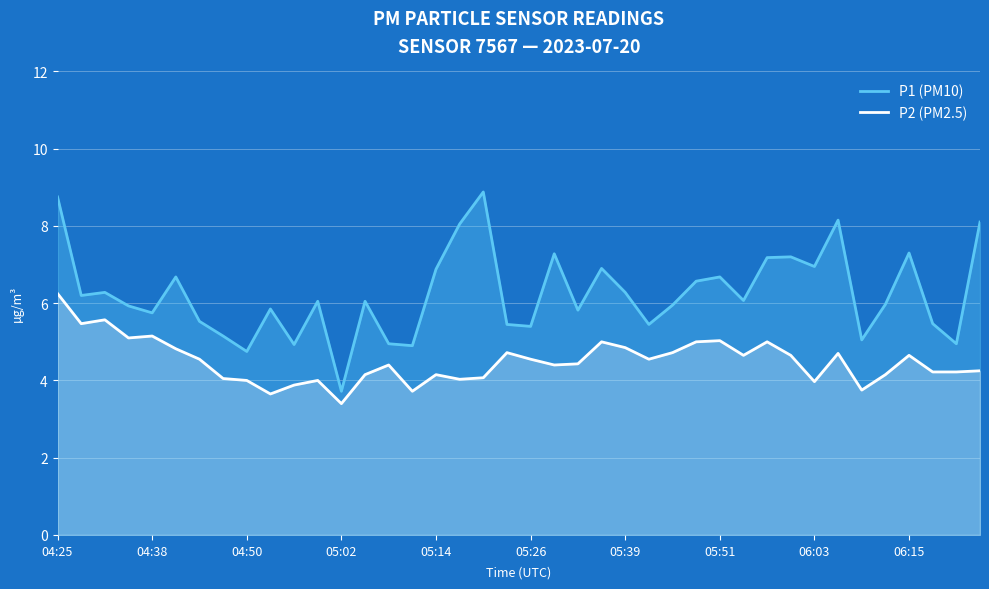

Reading left to right, extract all data points from this chart.

P1 (PM10): 8.8	6.2	6.3	5.9	5.8	6.7	5.5	5.2	4.8	5.8	4.9	6.0	3.7	6.0	5.0	4.9	6.9	8.1	8.9	5.5	5.4	7.3	5.8	6.9	6.3	5.5	6.0	6.6	6.7	6.1	7.2	7.2	7.0	8.2	5.0	6.0	7.3	5.5	5.0	8.1
P2 (PM2.5): 6.2	5.5	5.6	5.1	5.2	4.8	4.5	4.0	4.0	3.6	3.9	4.0	3.4	4.2	4.4	3.7	4.2	4.0	4.1	4.7	4.5	4.4	4.4	5.0	4.8	4.5	4.7	5.0	5.0	4.7	5.0	4.7	4.0	4.7	3.8	4.2	4.7	4.2	4.2	4.2